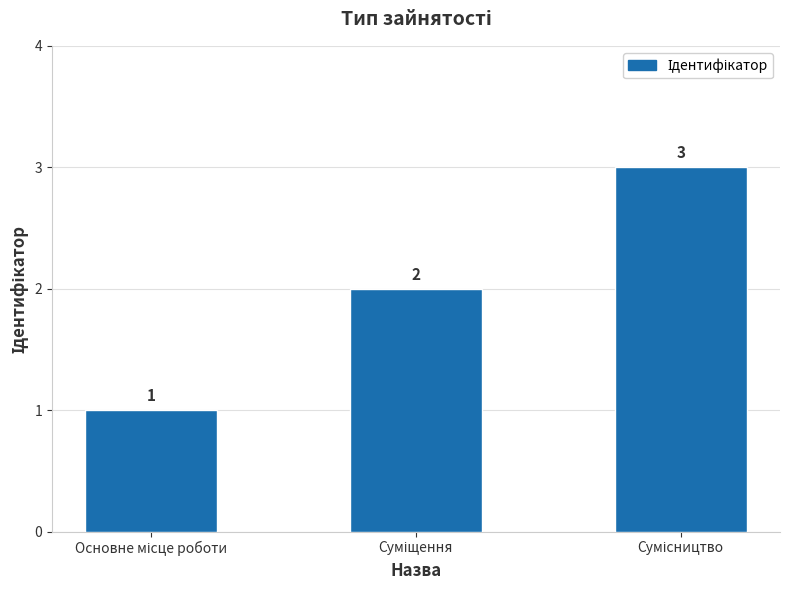

What is the maximum value shown in the chart?

3